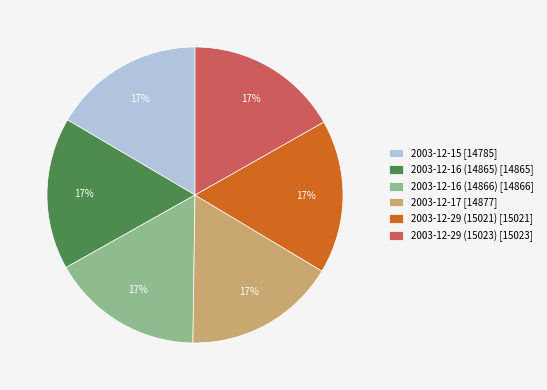

Is there any slice that represents more than half of the pie?

No